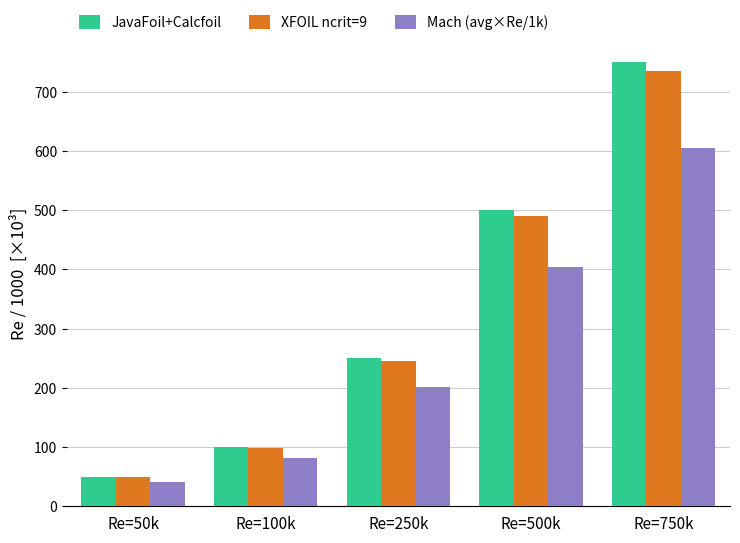

Rank the series by their maximum value, from lowest to highest.

Mach (avg×Re/1k), XFOIL ncrit=9, JavaFoil+Calcfoil